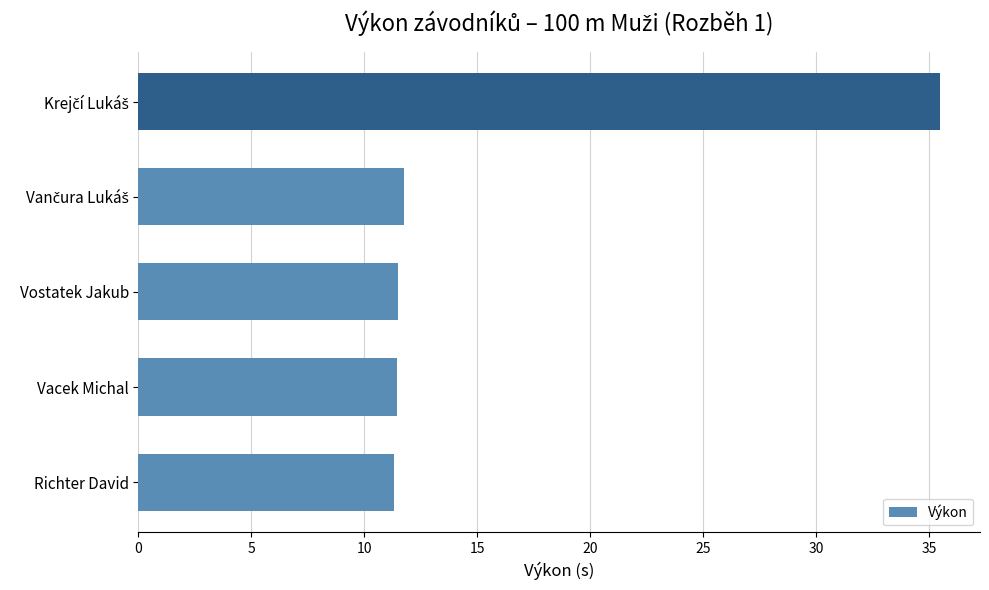

The value at Vostatek Jakub is 4.4. True or false?

False